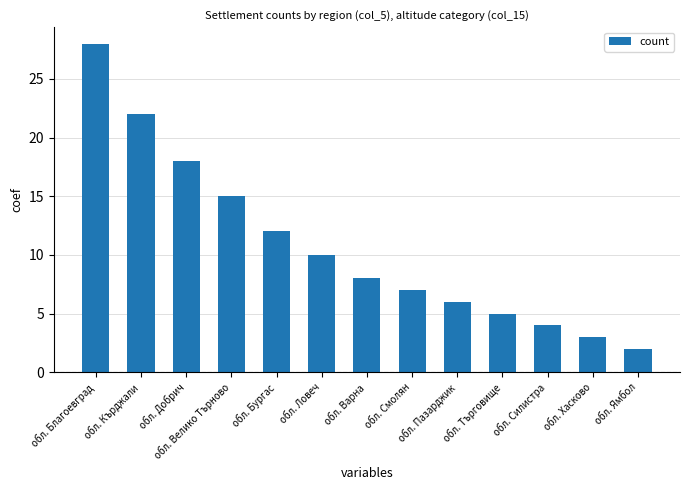

The chart shows a value of 8 at обл. Търговище. True or false?

False